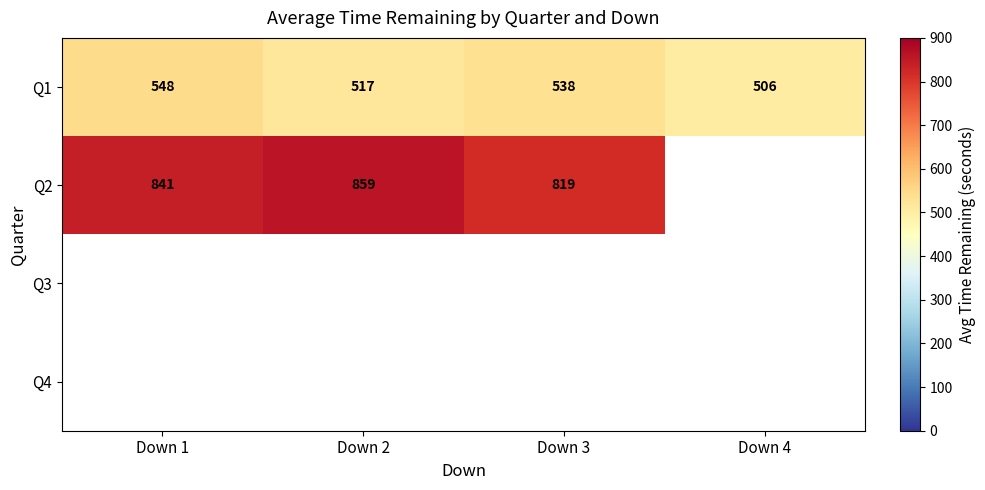

Rank the categories by Q2 value from lowest to highest.

Down 3, Down 1, Down 2, Down 4